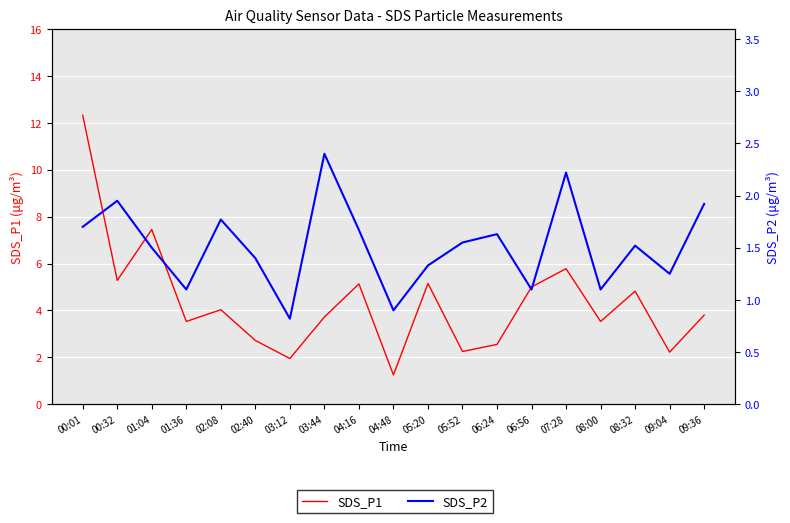

Which category has the lowest value in the SDS_P1 series?

04:48